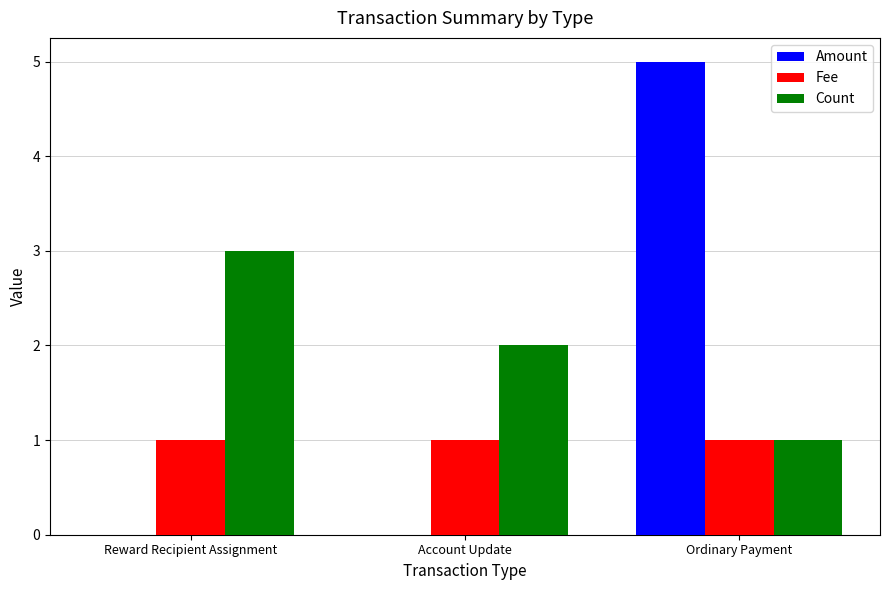

What are all the series names shown in the legend?

Amount, Fee, Count